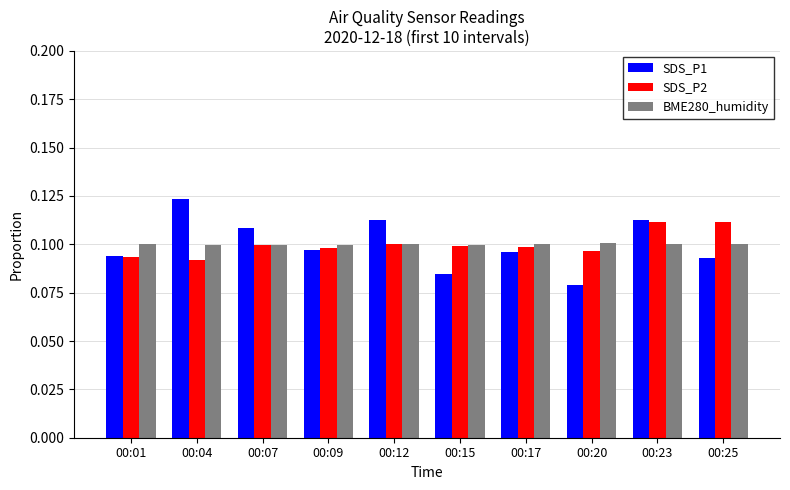

Which category has the highest value across all series?

00:04